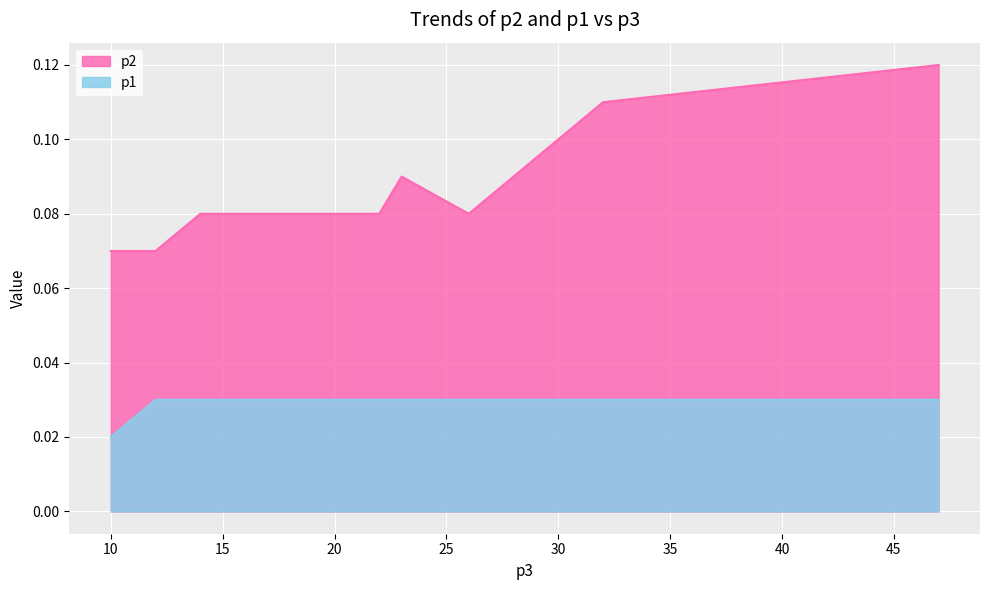

True or false: p1 has more than 0 interior local peaks.

False